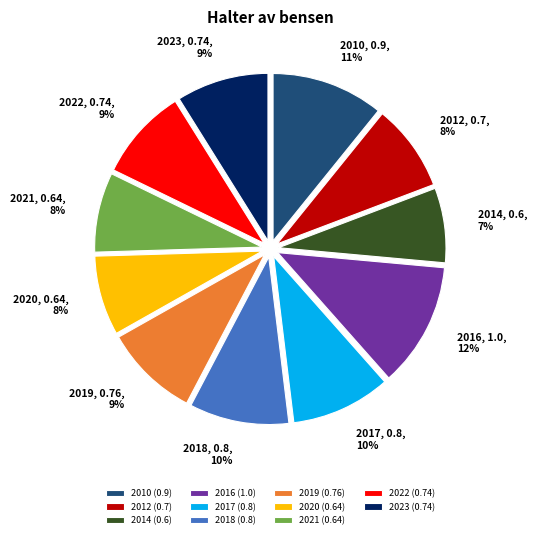

The 2016 slice represents 12% of the pie. True or false?

True